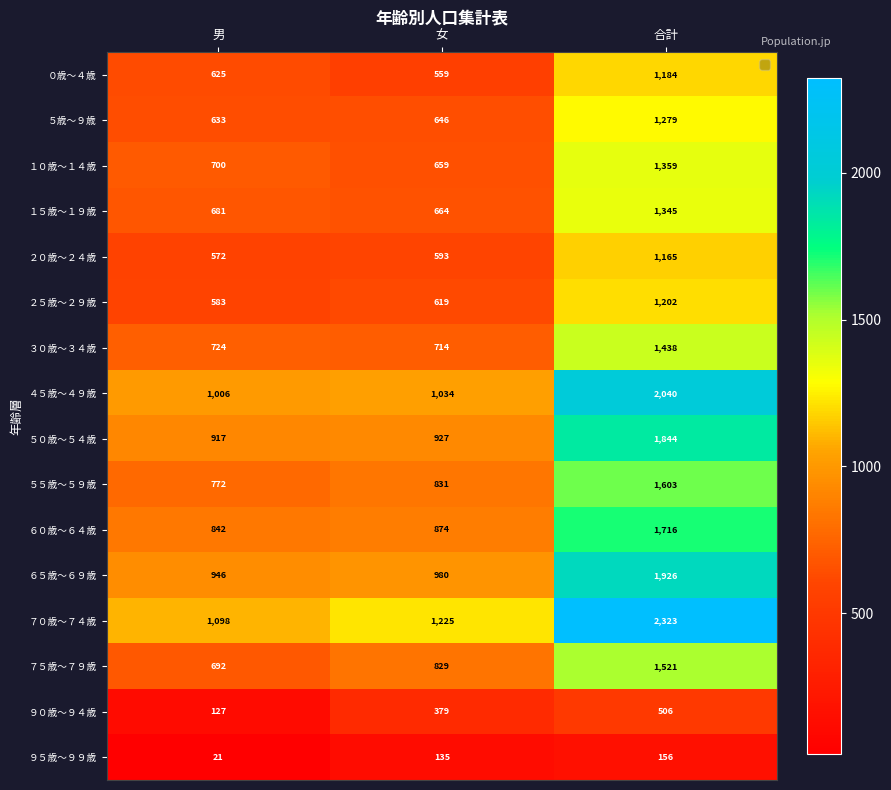

How many series are shown in this chart?

16